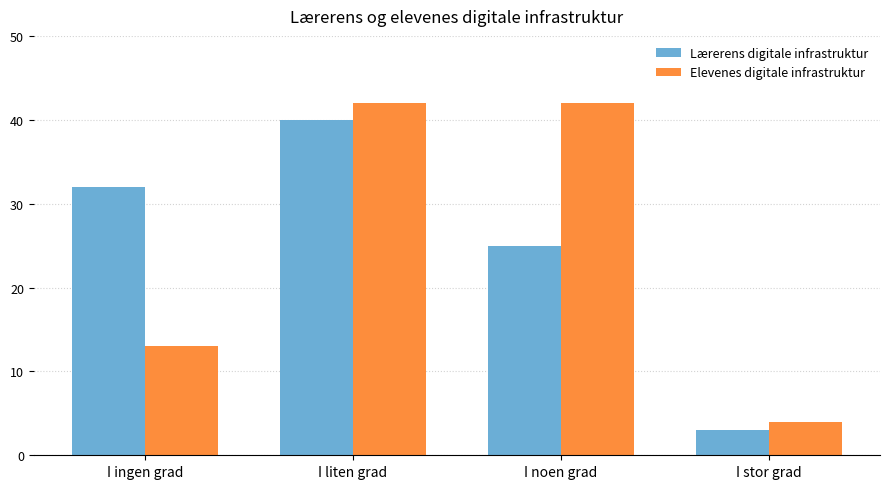

Count the number of data series in this chart.

2